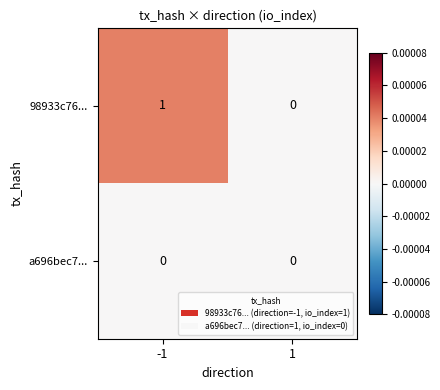

Which series changed the most between -1 and 1?

98933c76...